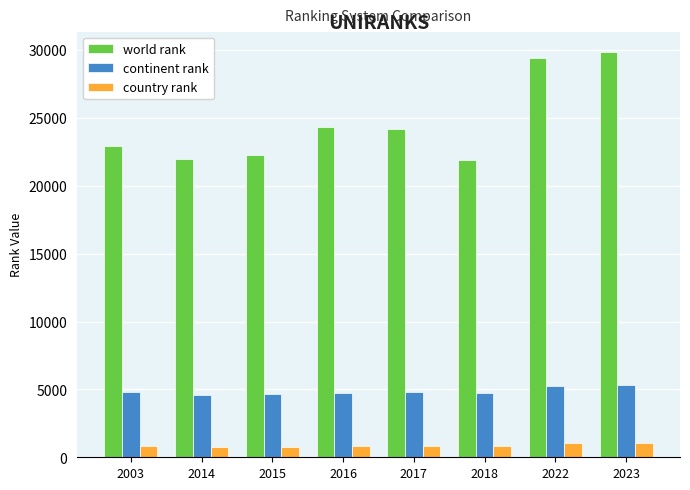

What is the total value across all series at 2022?

35746